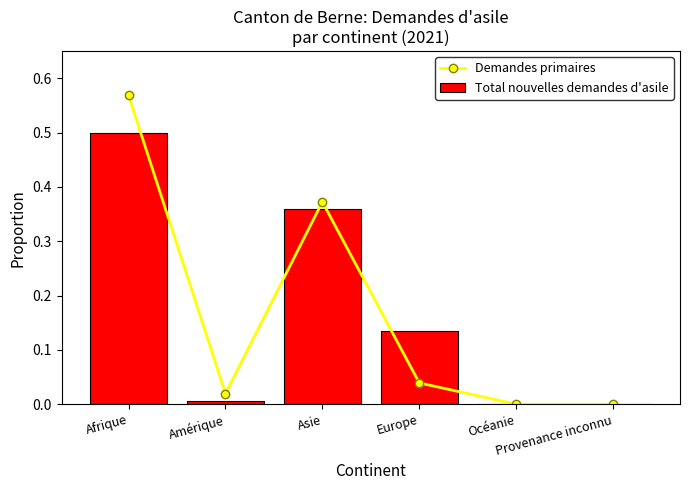

True or false: Total nouvelles demandes d'asile has a value of 0.5 at Asie.

False